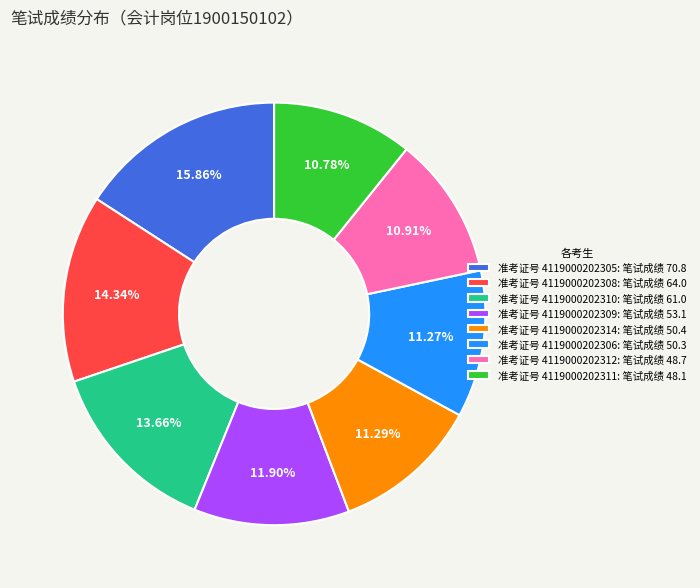

Does any single category account for the majority?

No